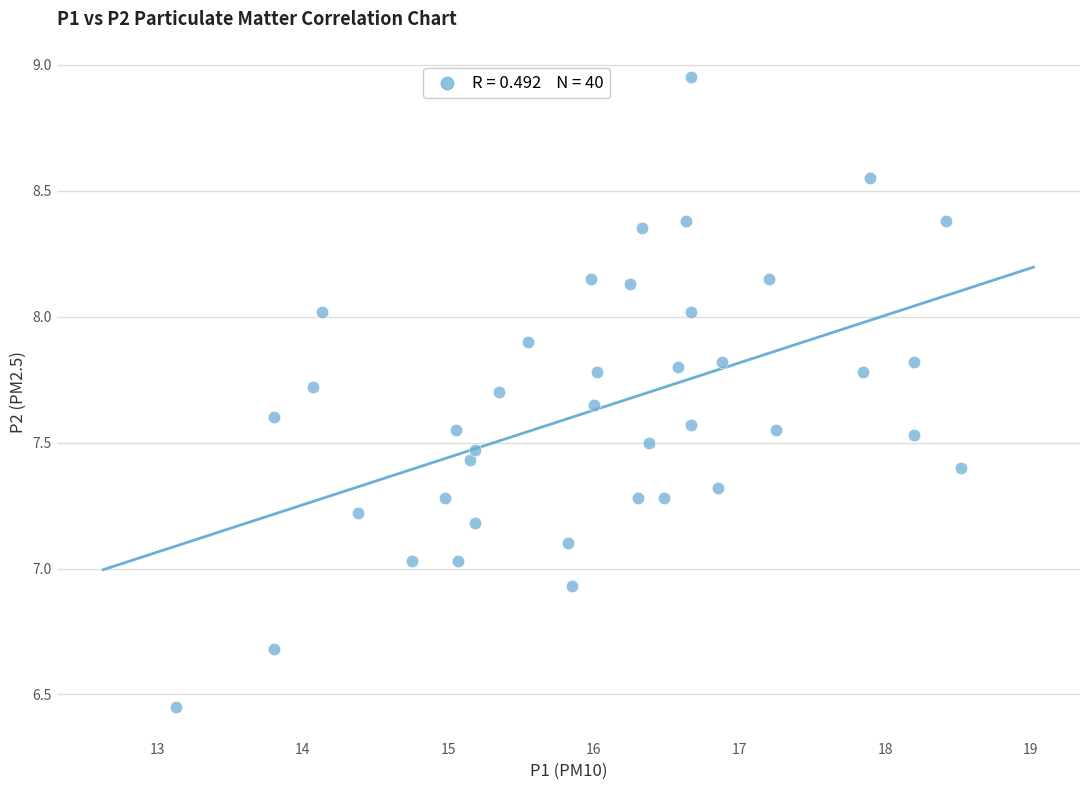

What is the range of Y values (max minus min)?

2.5